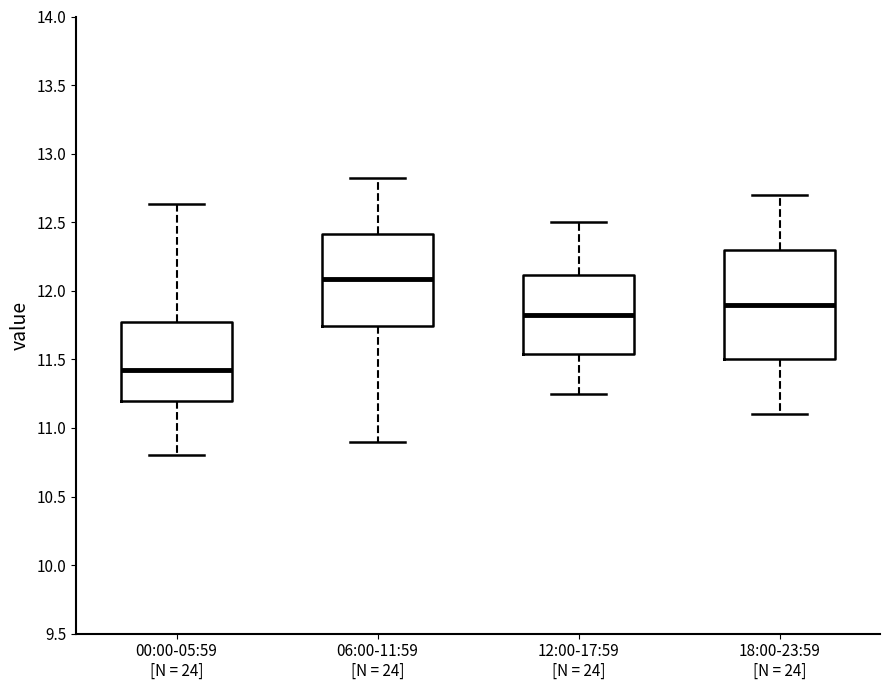

Reading left to right, read every box against the y-axis: the position of its median line, the range the box covers, and the ends of its whiskers. The values are not printed on the chart, so give them approximately, as read against the axis.

00:00-05:59 [N = 24]: median 11.45, box 11.20 to 11.75, whiskers 10.80 to 12.65
06:00-11:59 [N = 24]: median 12.10, box 11.75 to 12.40, whiskers 10.90 to 12.80
12:00-17:59 [N = 24]: median 11.85, box 11.55 to 12.10, whiskers 11.25 to 12.50
18:00-23:59 [N = 24]: median 11.90, box 11.50 to 12.30, whiskers 11.10 to 12.70